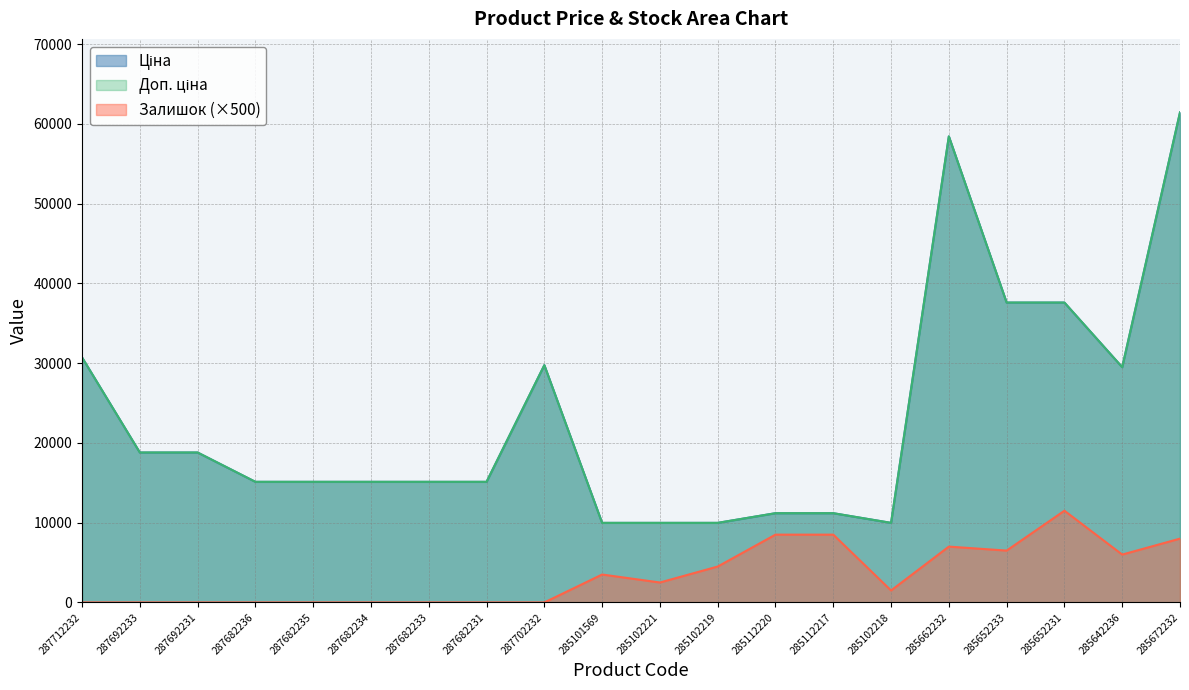

Which category has the lowest value across all series?

287712232